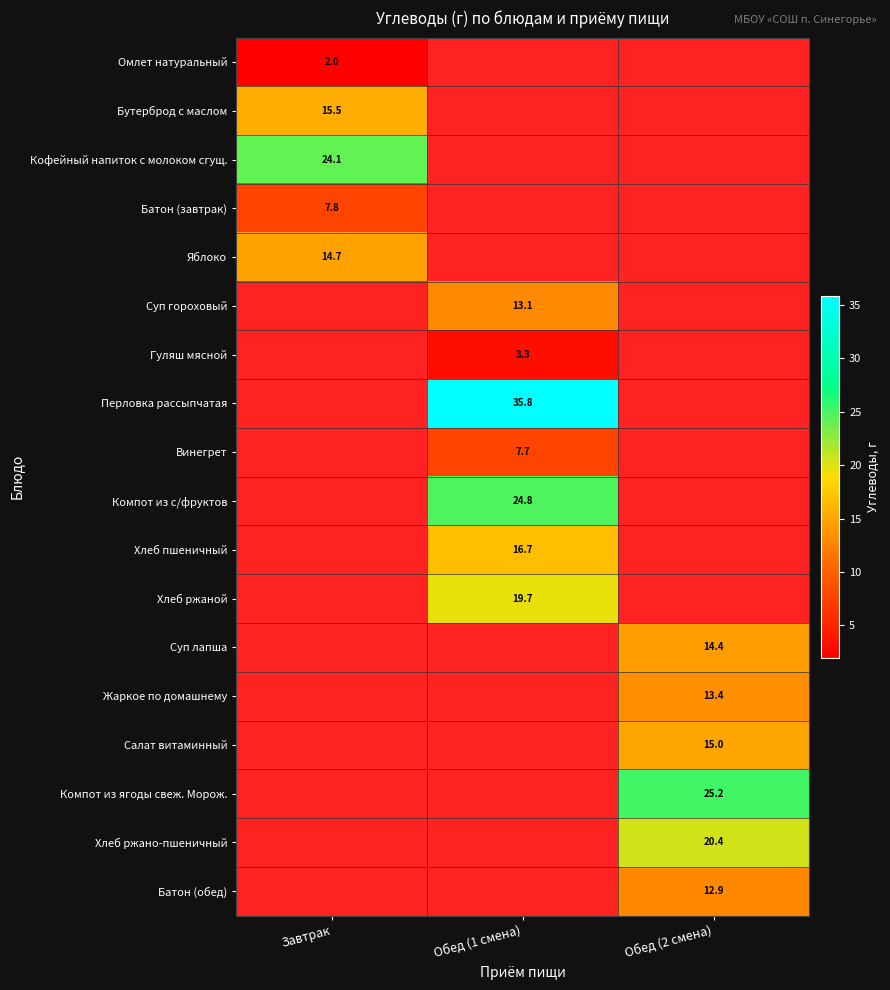

The Суп гороховый series shows 13.1 at Обед (1 смена). True or false?

True